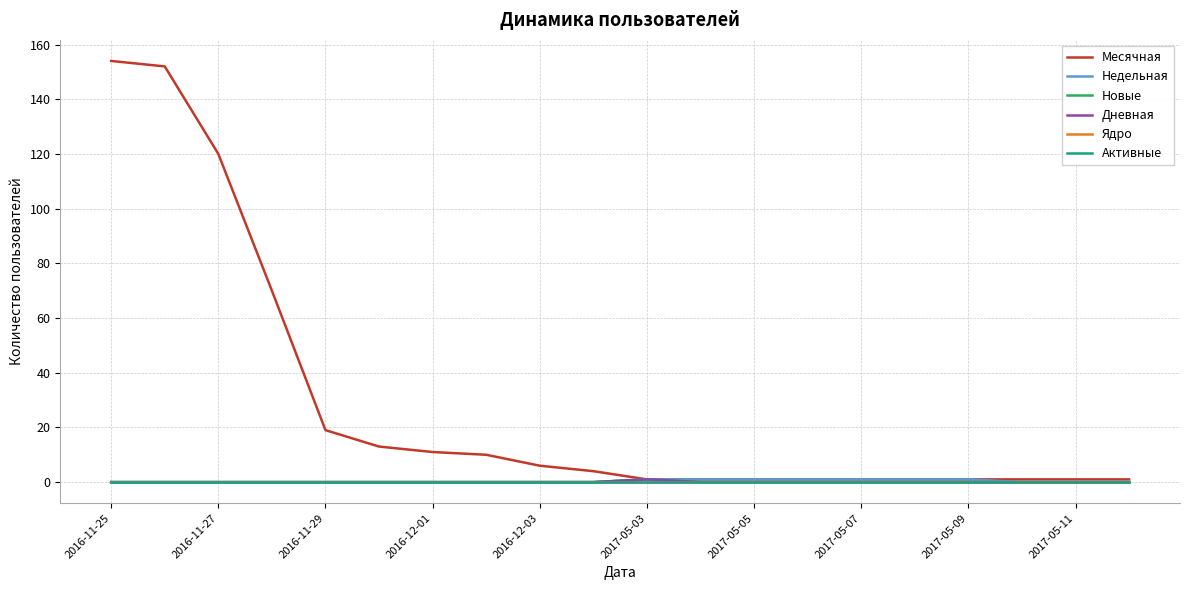

What is the sum of all Новые values?

1